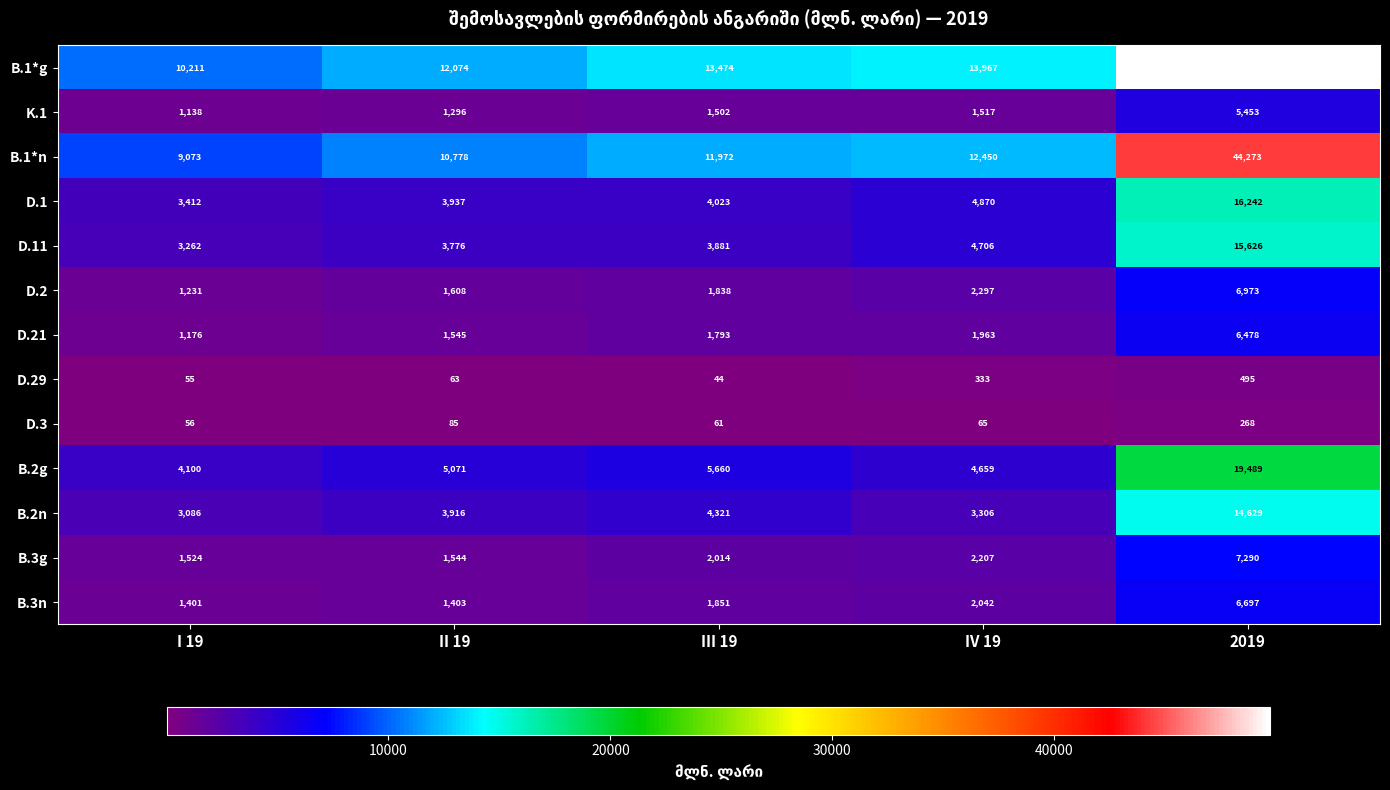

Is it true that D.11 equals 1268 at I 19?

False